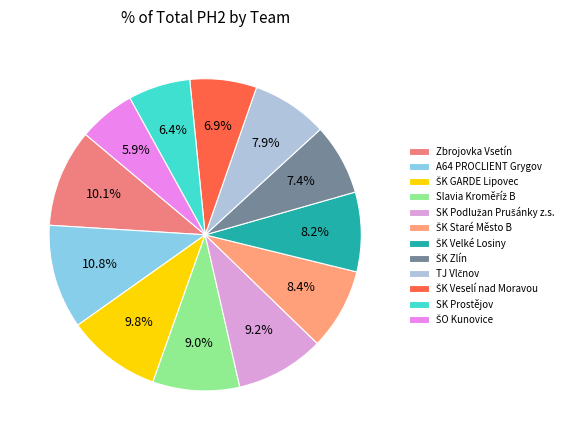

To the nearest percent, what percentage of the pie is ŠK Zlín?

7%